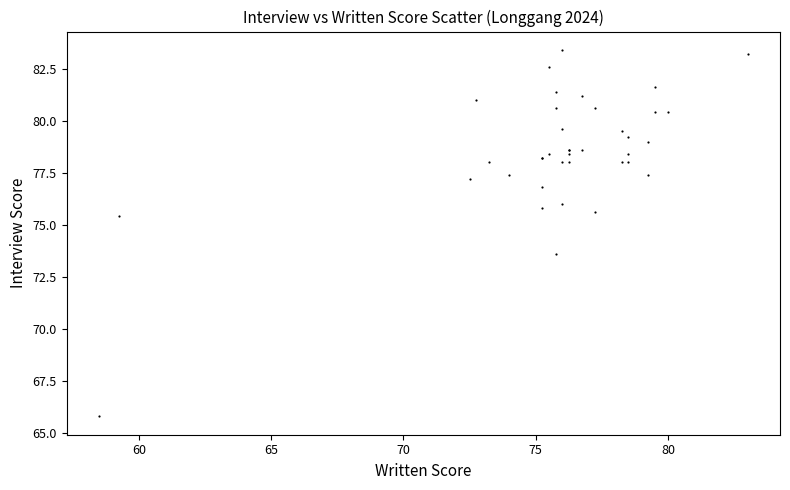

What Y value in the scatter plot is closest to 74?

73.6